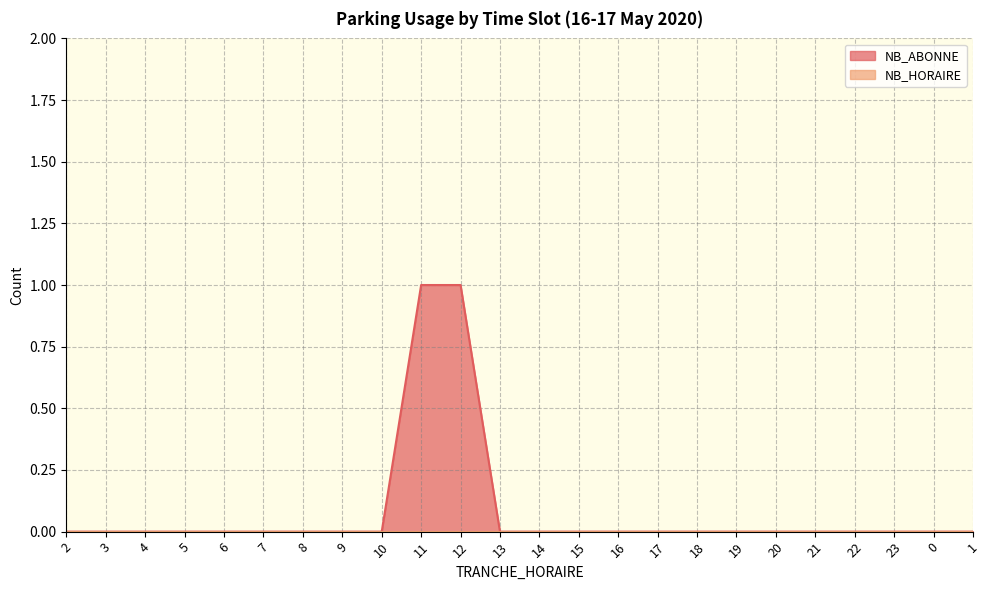

How many positive values are there?

2